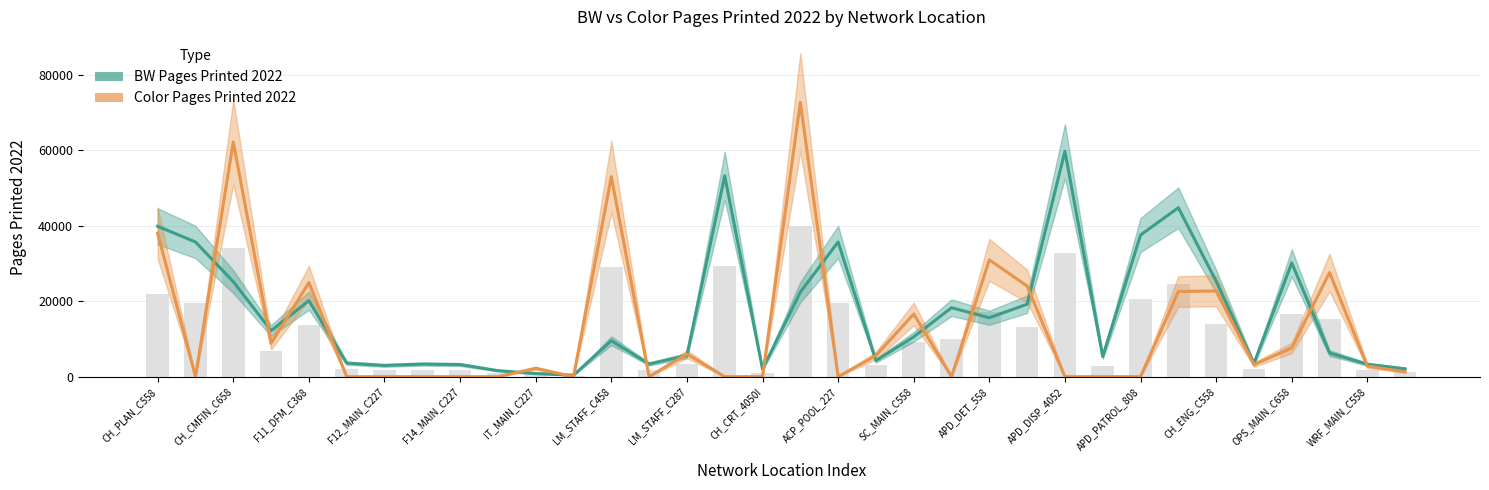

List the series in order of their overall mean, highest first.

BW Pages Printed 2022, Color Pages Printed 2022